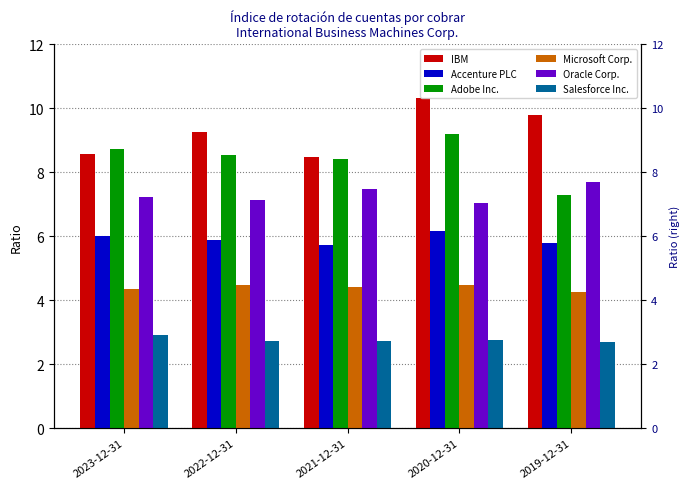

Count the number of categories in the chart.

5